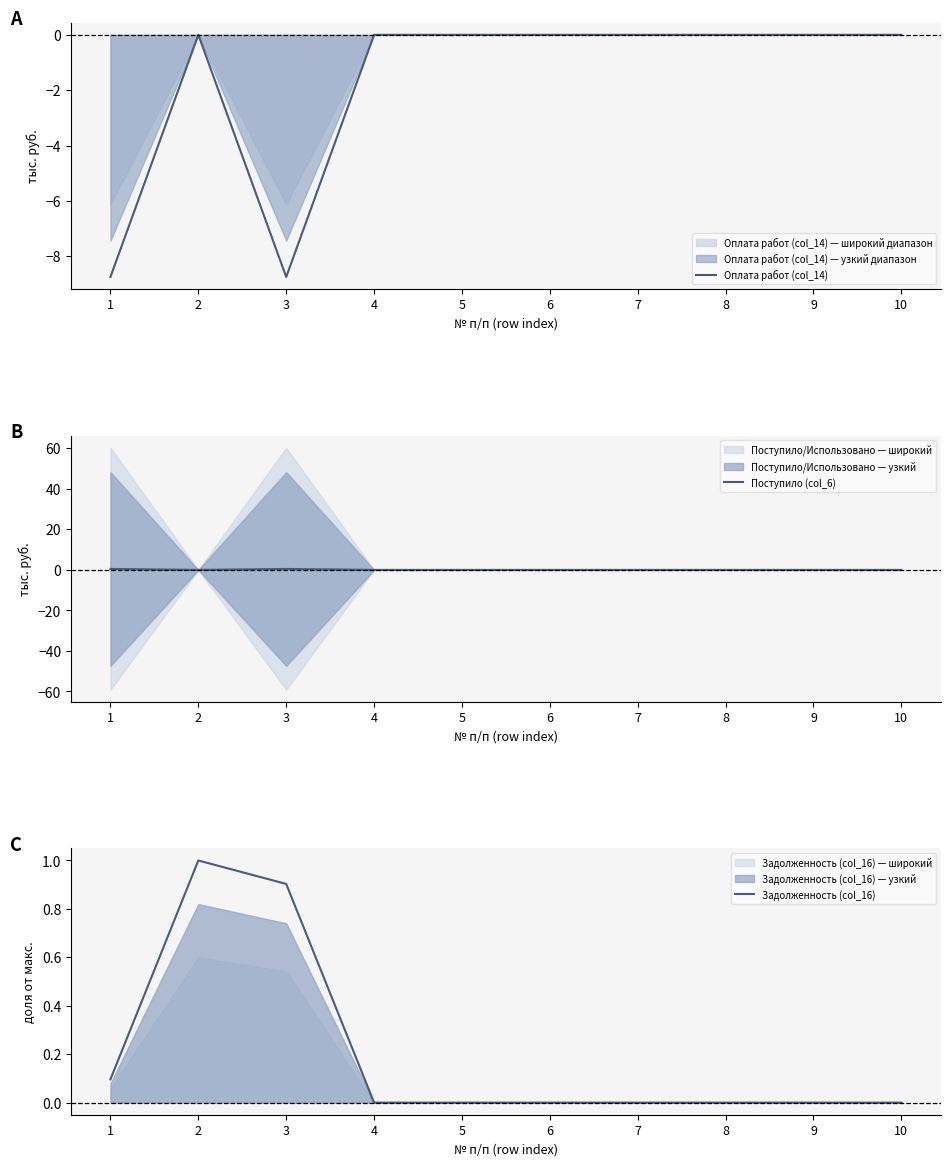

List the labels in order of Поступило (col_6) value, largest first.

1, 3, 2, 4, 5, 6, 7, 8, 9, 10